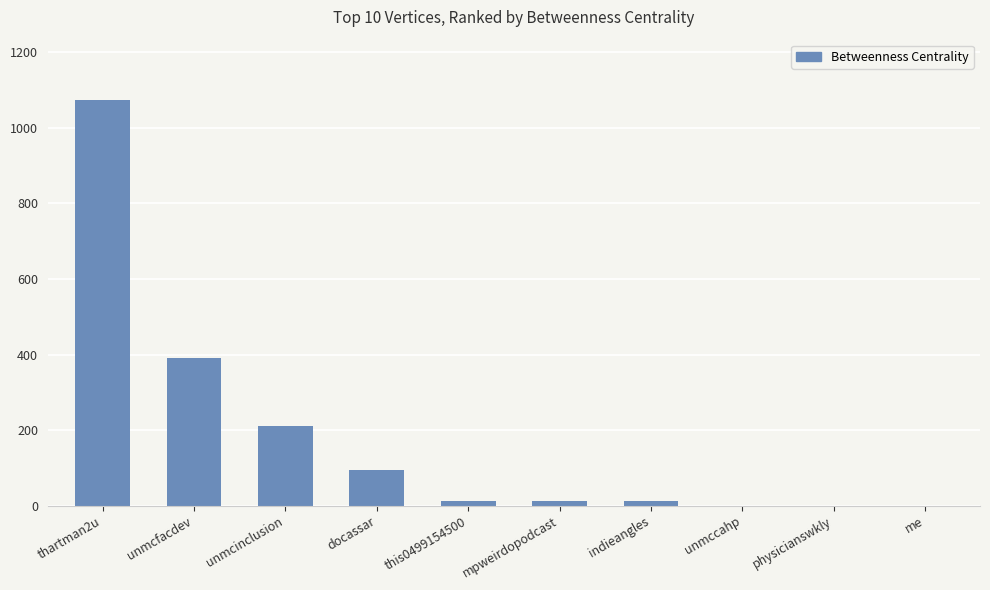

Are the bars horizontal?

No